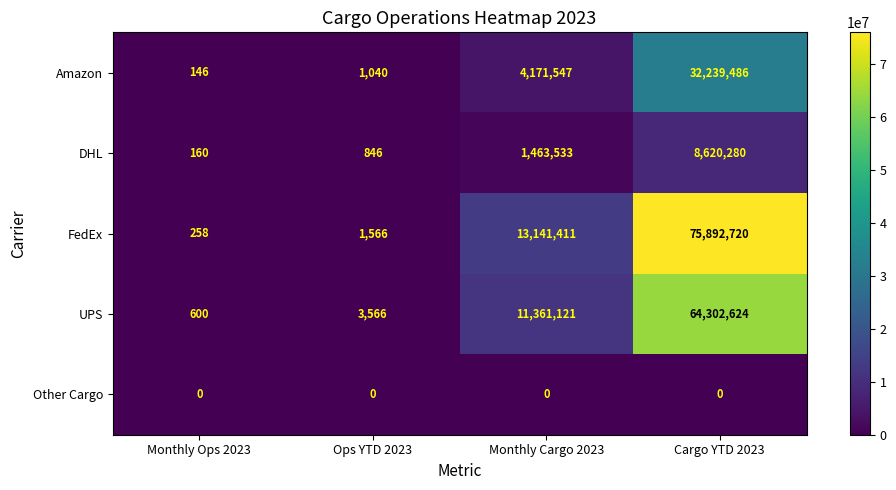

Which series has the largest total across all categories?

FedEx